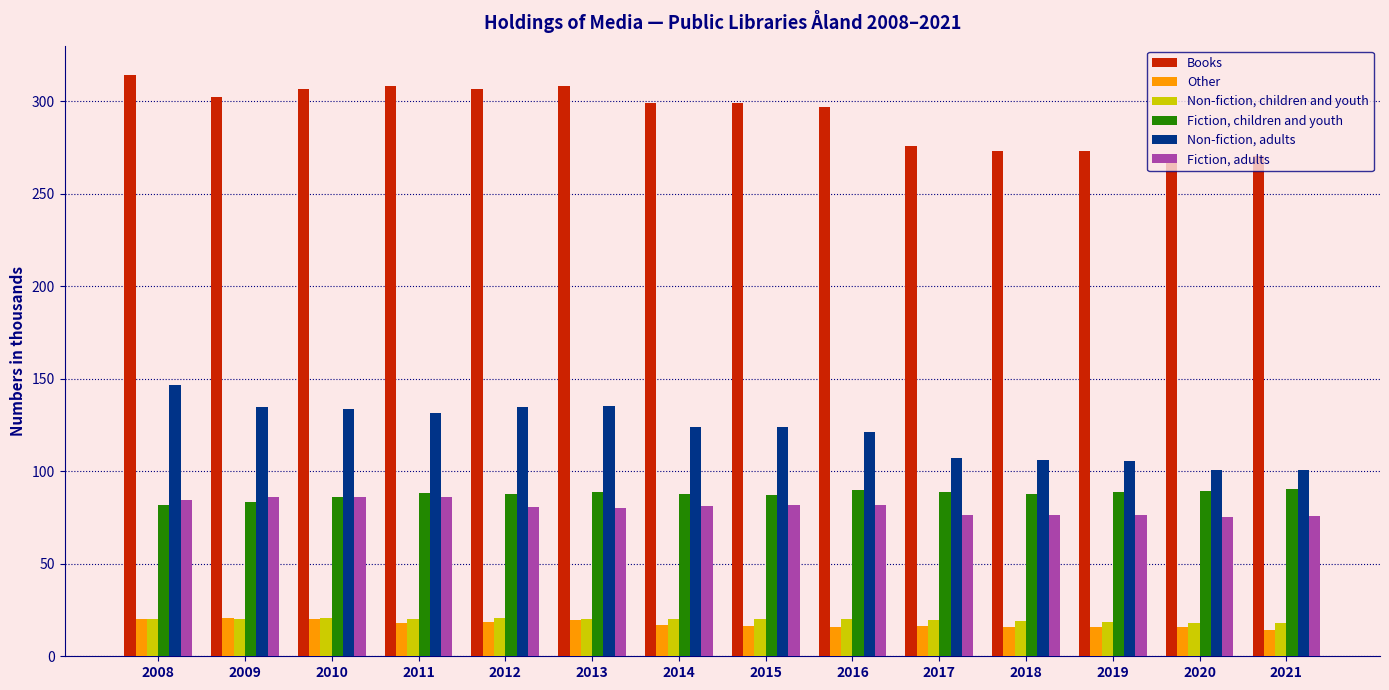

How many bars are there in total?

84